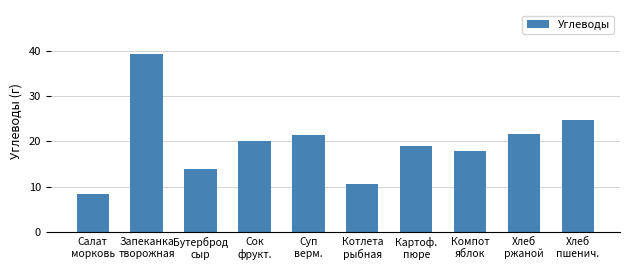

What is the value of the 10th bar from the left?

24.8